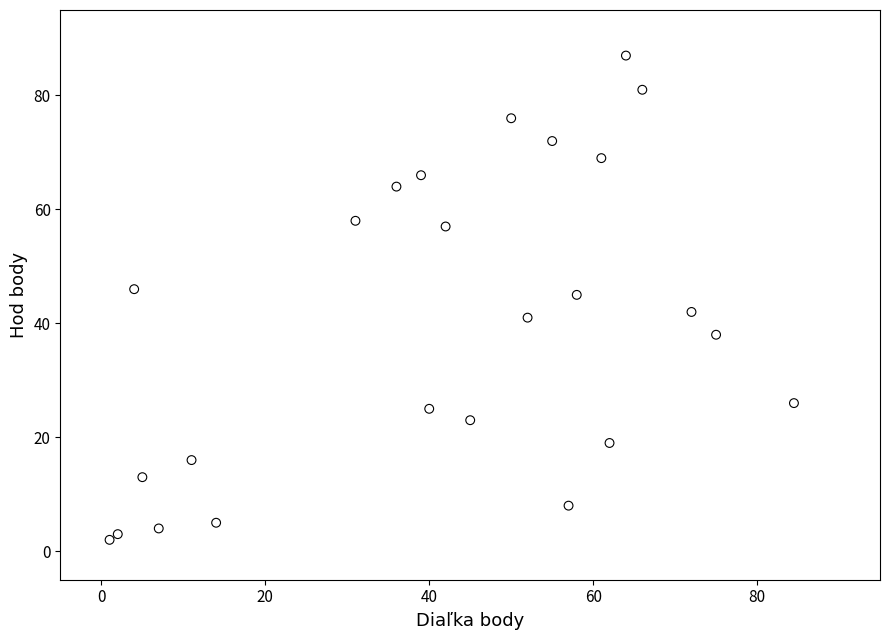

What Y value in the scatter plot is closest to 44?

45